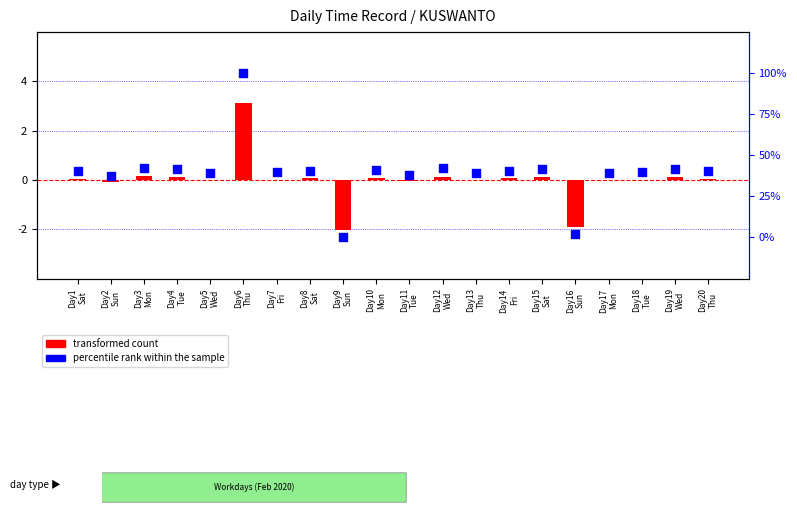

Which series has the widest spread of Y values?

percentile rank within the sample